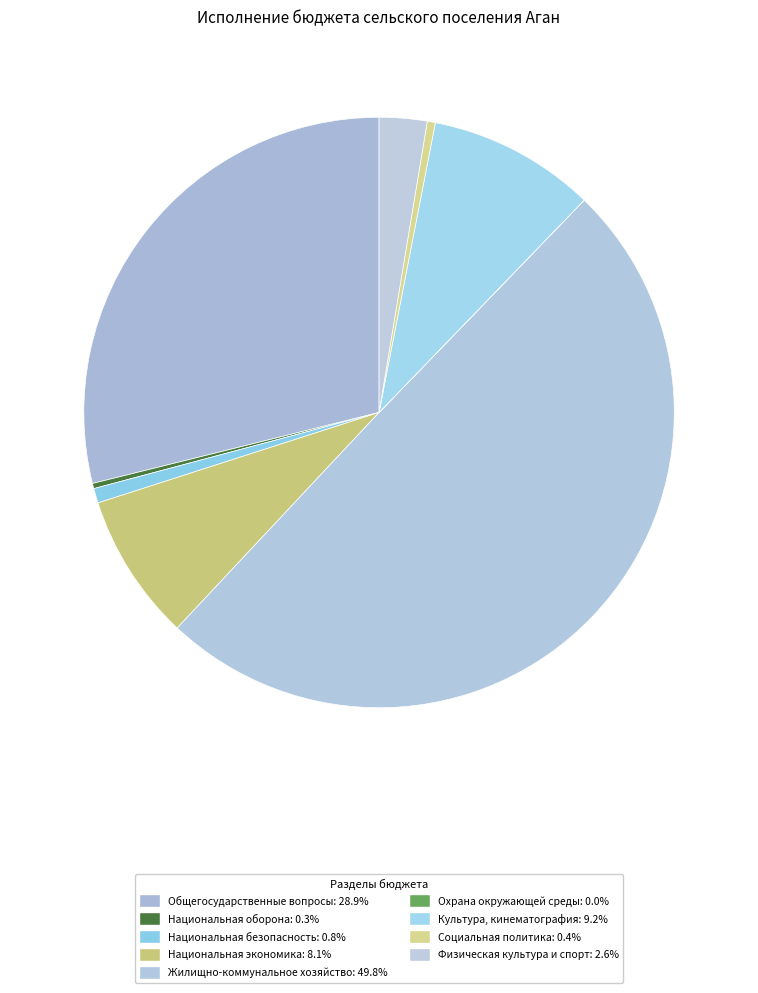

Between Жилищно-коммунальное хозяйство and Национальная безопасность, which is larger?

Жилищно-коммунальное хозяйство